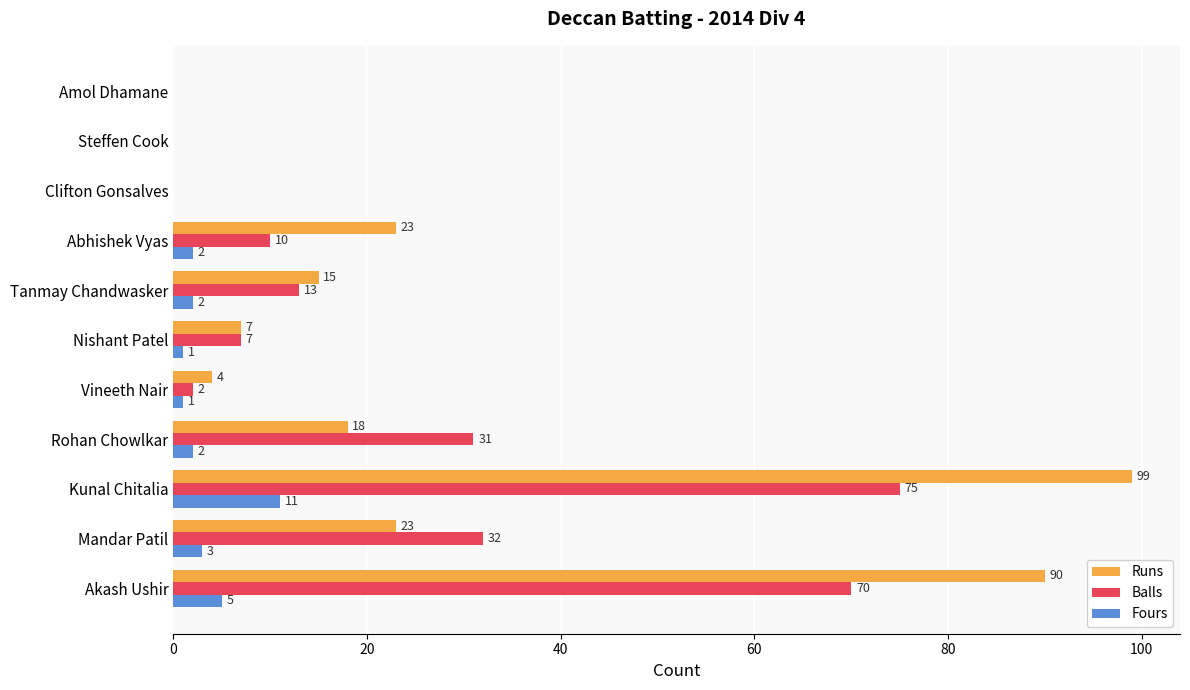

How many distinct data groups are displayed?

3